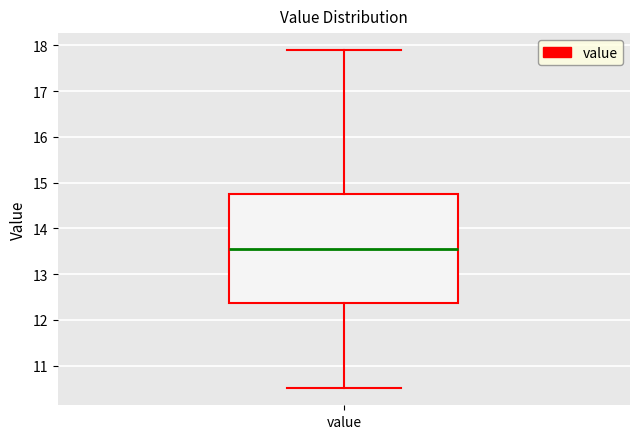

Transcribe this box plot: give where the median line is, the range the box spans, and where the two whiskers end, as read against the y-axis. The values are not printed on the chart, so give them approximately, as read against the axis.

median 13.6, box 12.4 to 14.8, whiskers 10.5 to 17.9